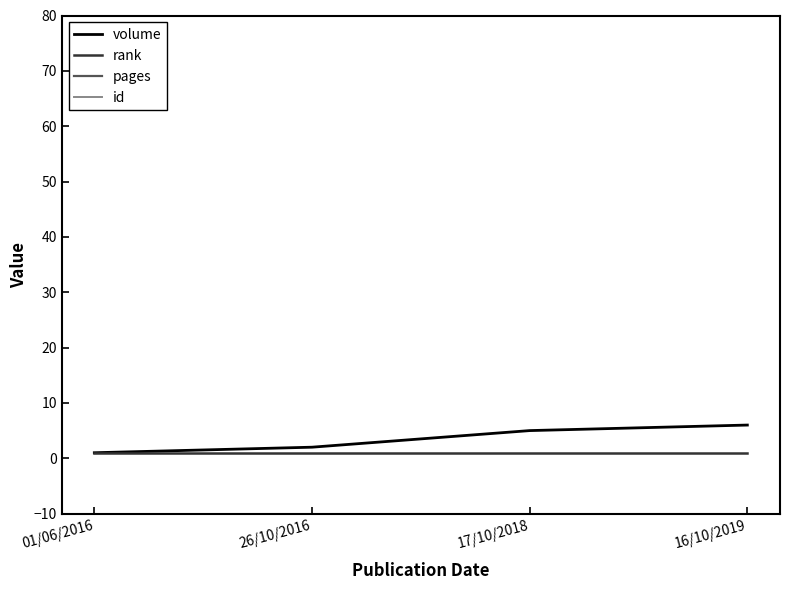

Is this an area chart (filled region under the line)?

No